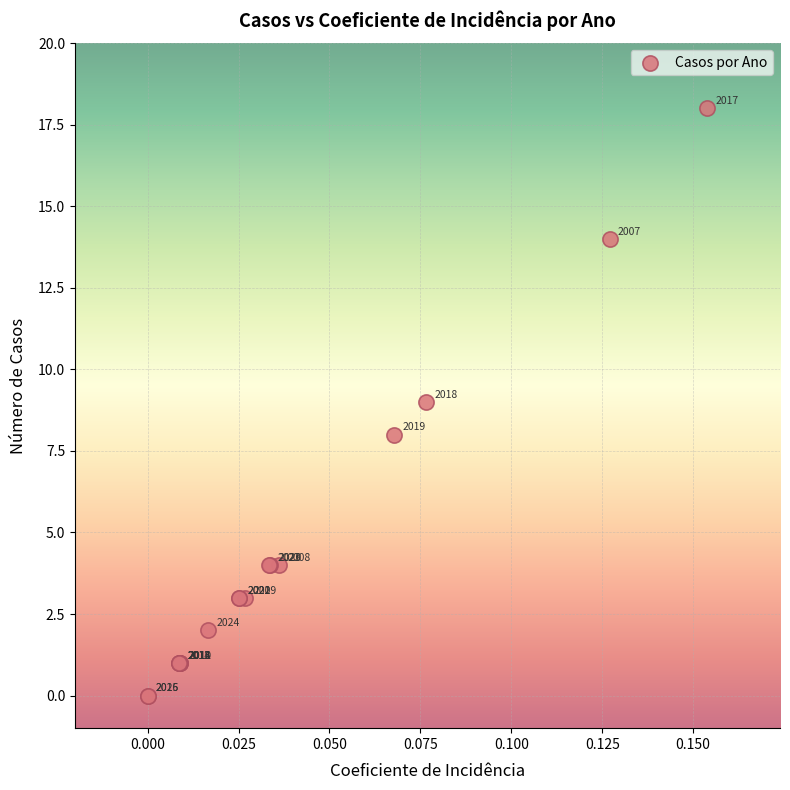

What Y value in the scatter plot is closest to 9?

9